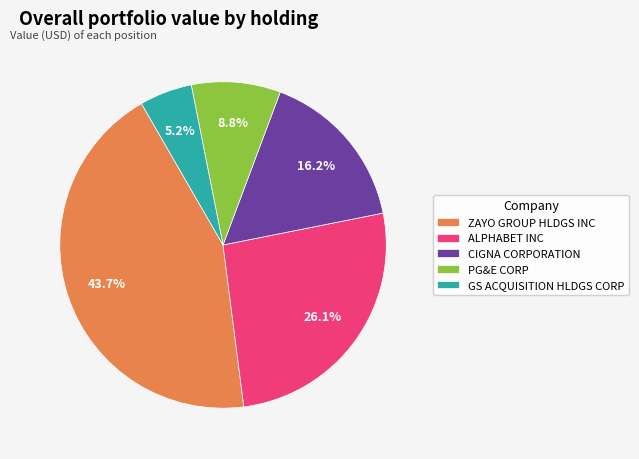

To the nearest percent, what portion does ZAYO GROUP HLDGS INC represent?

44%